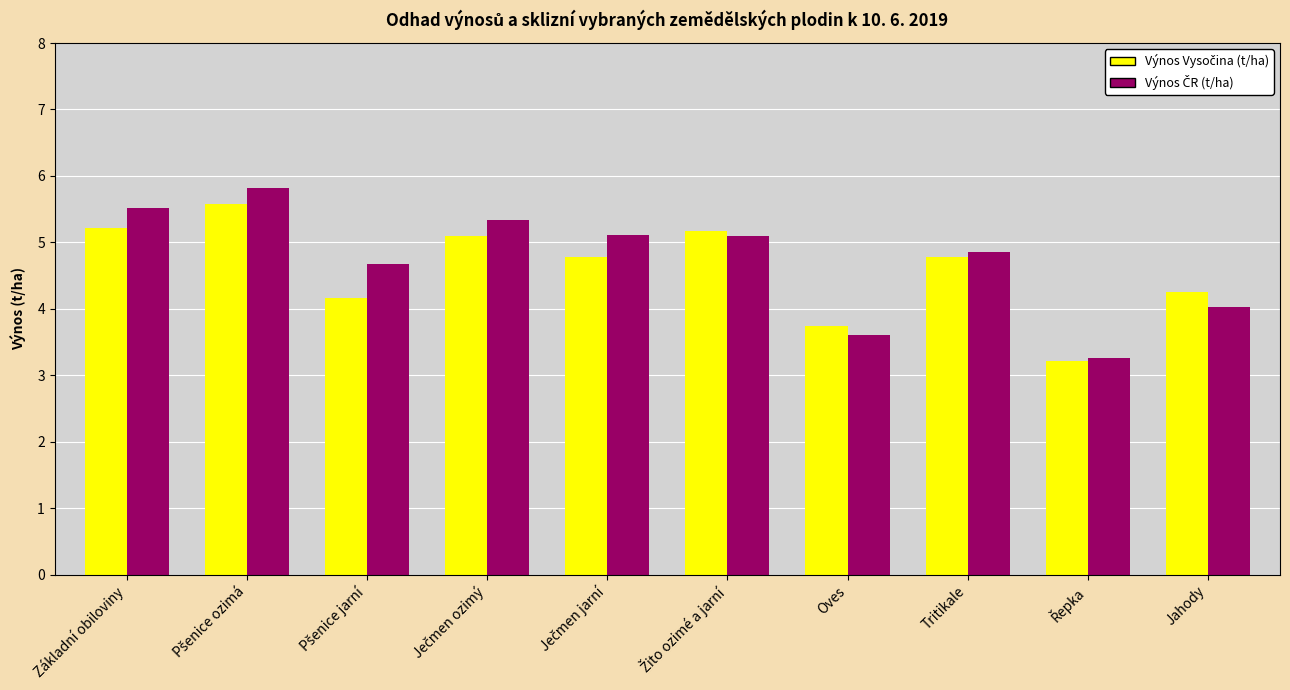

At how many categories does at least one series exceed 5?

5